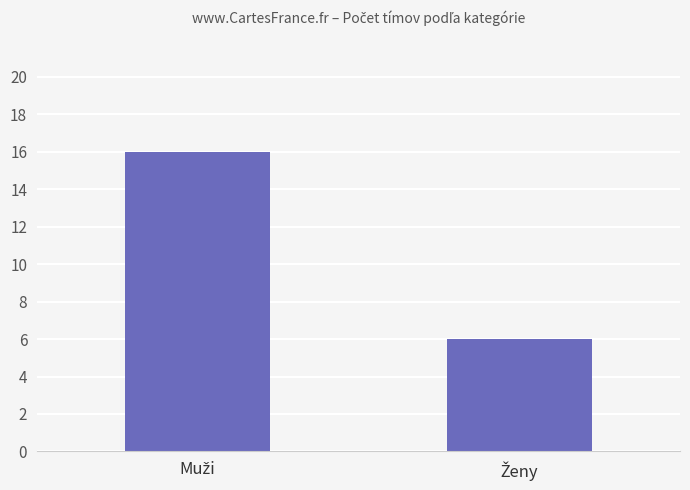

What is the sum of all values?

22